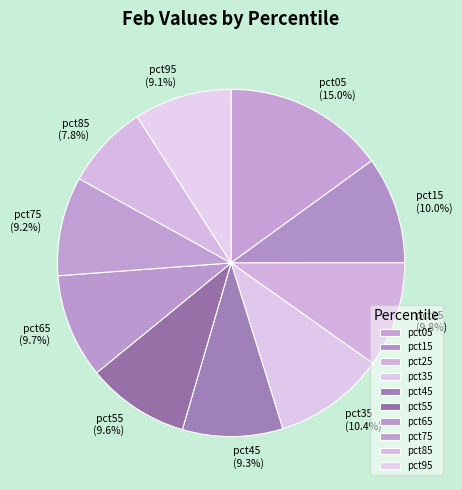

What percentage do pct45 and pct05 together represent?

24.3%